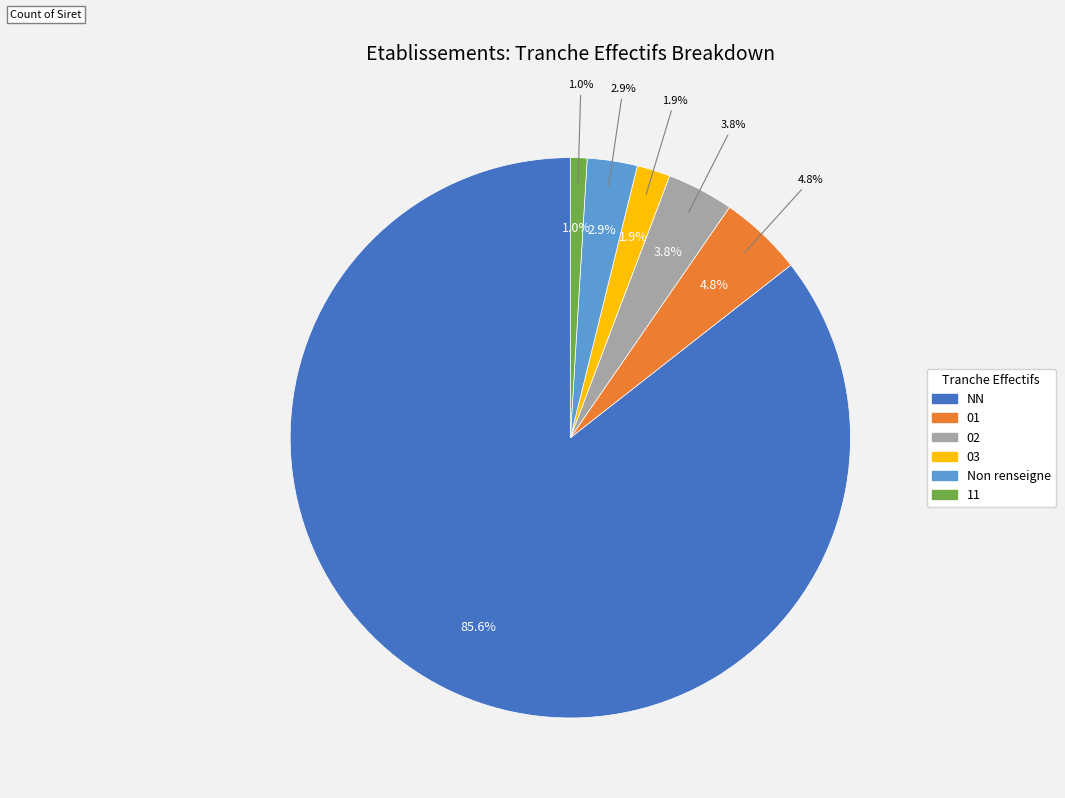

To the nearest percent, what percentage of the pie is 03?

2%